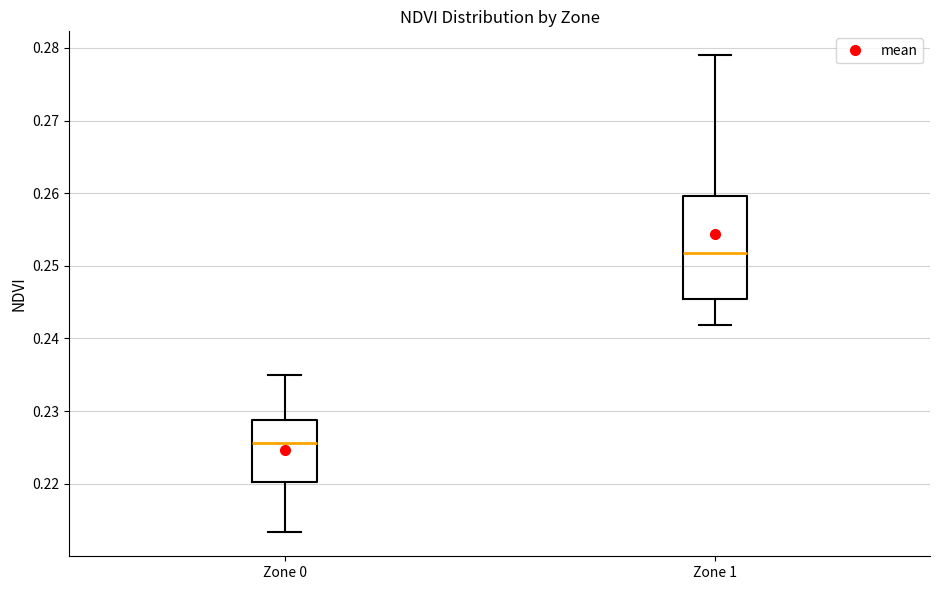

Which box has the highest median line?

Zone 1